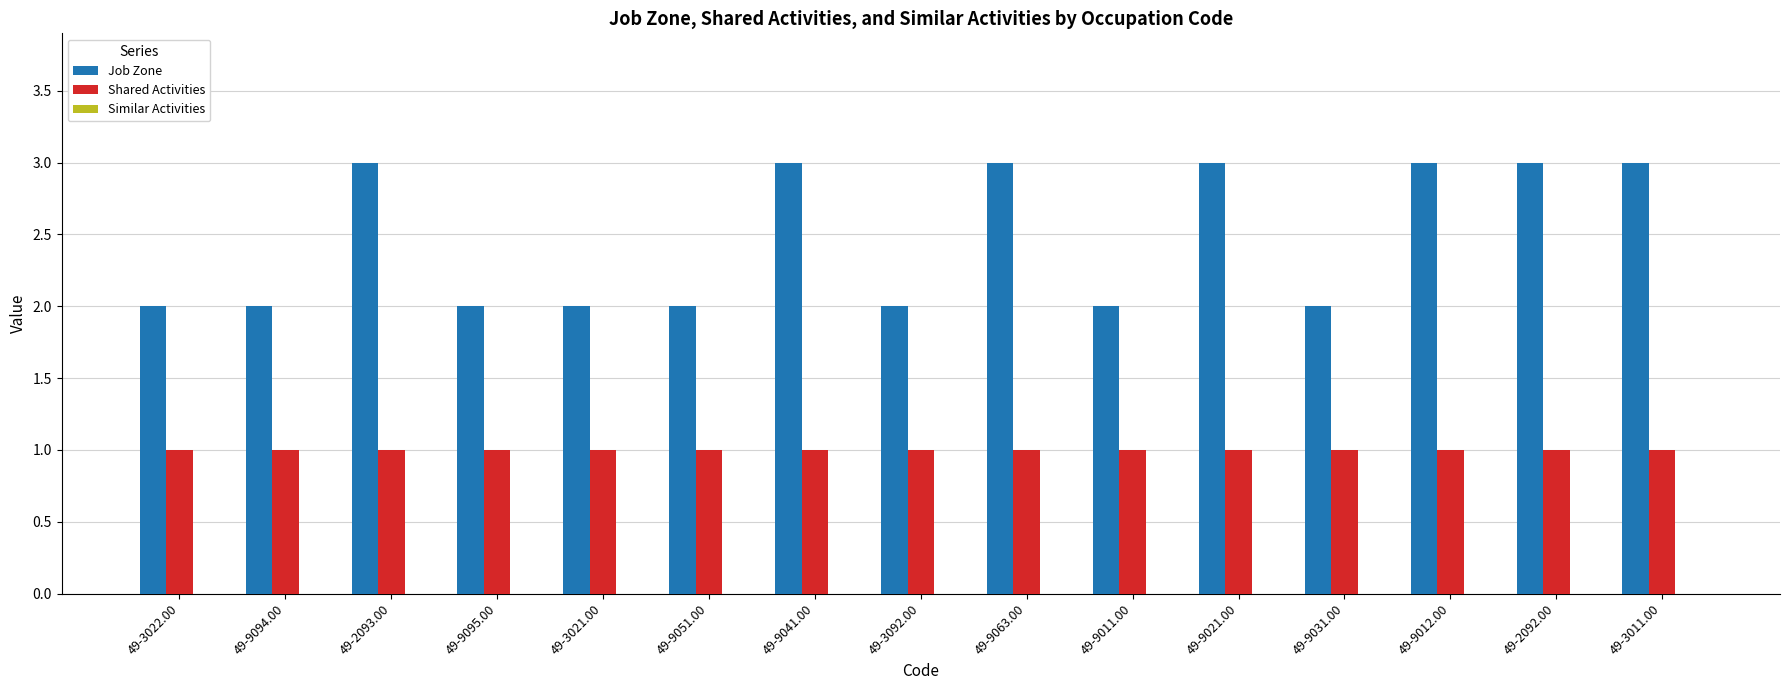

Rank the series by their maximum value, from highest to lowest.

Job Zone, Shared Activities